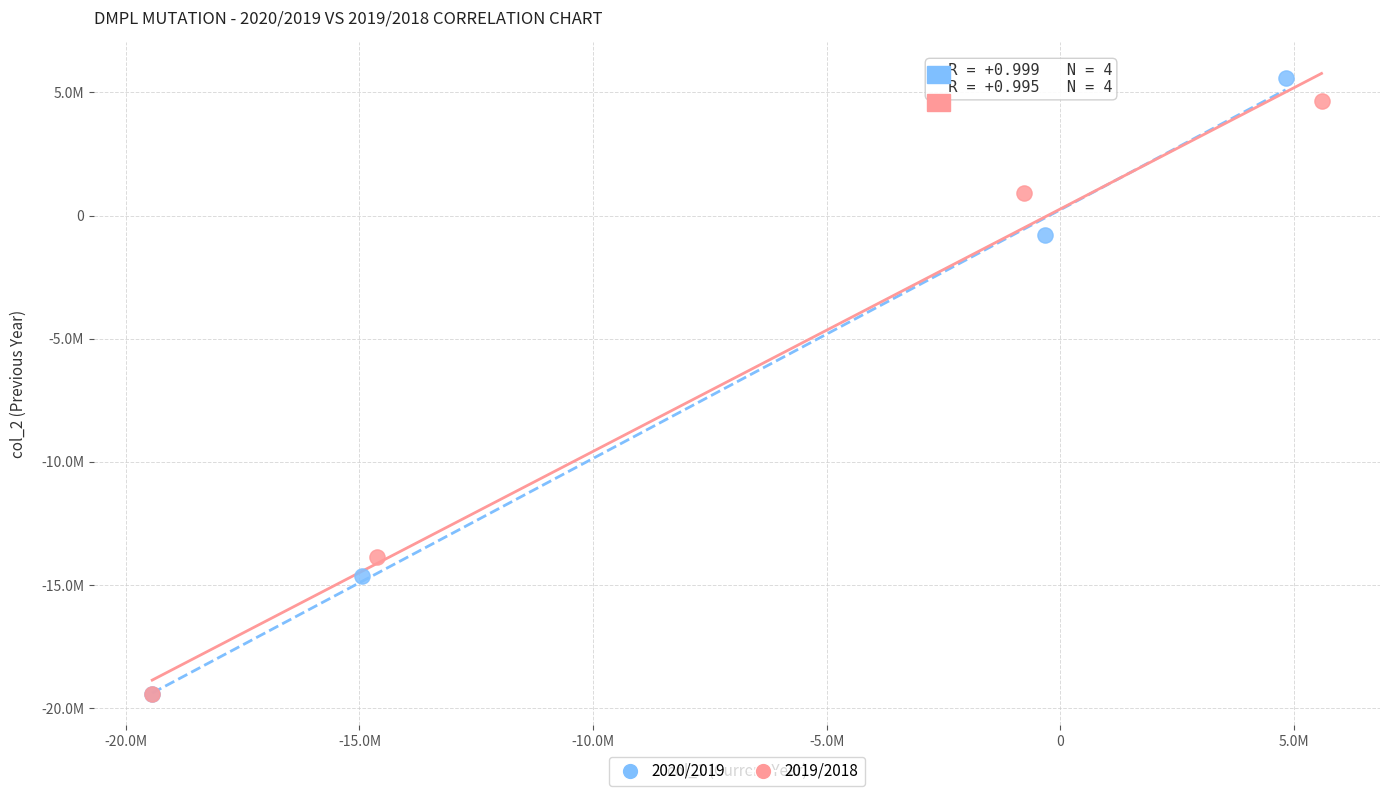

What are all the series names shown in the legend?

2020/2019, 2019/2018